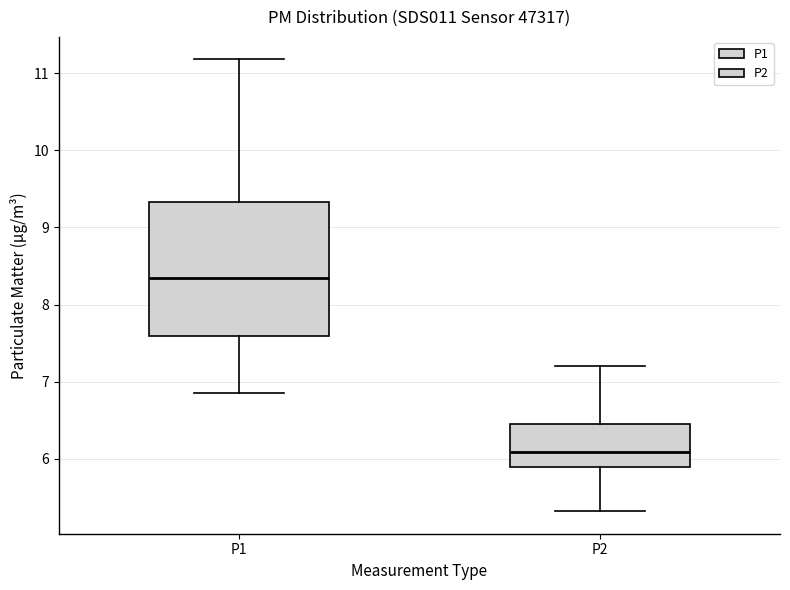

Where does the lower whisker of the box for P1 end on the y-axis? The values are not printed on the chart, so give them approximately, as read against the axis.

6.9